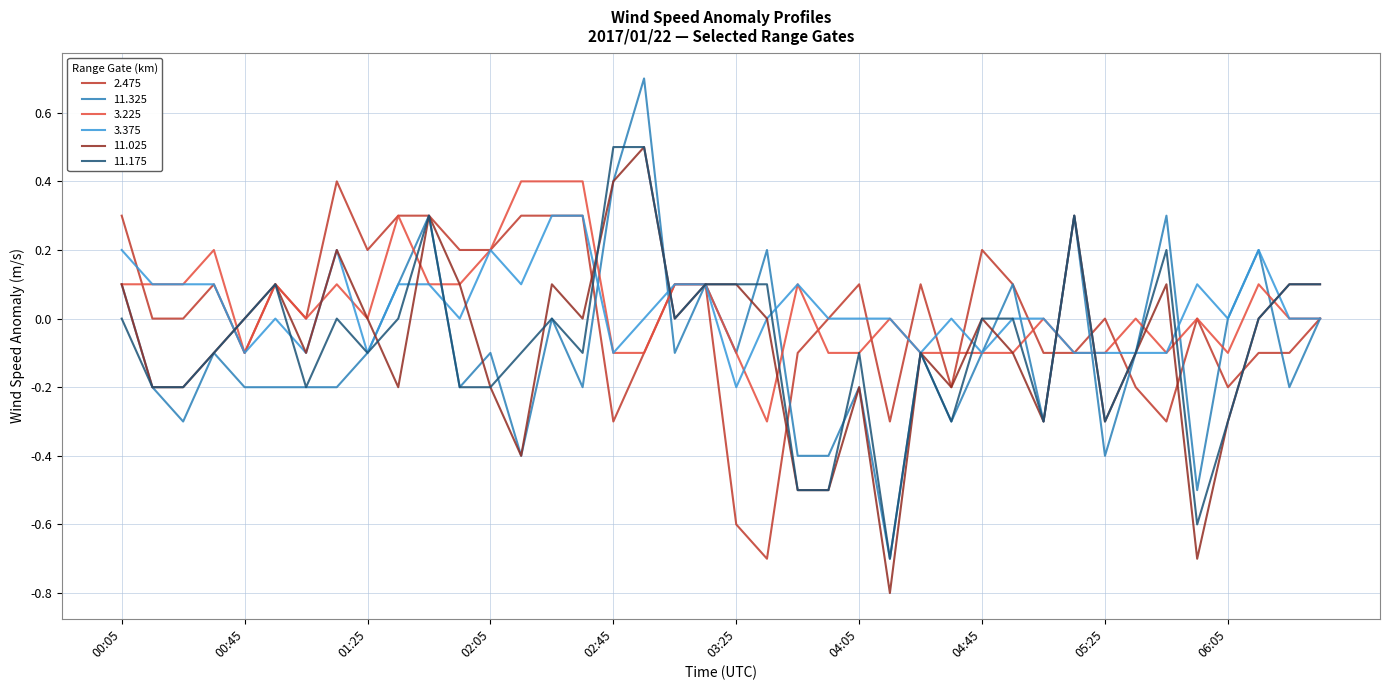

What is the lowest value of the 3.225 series?

-0.3